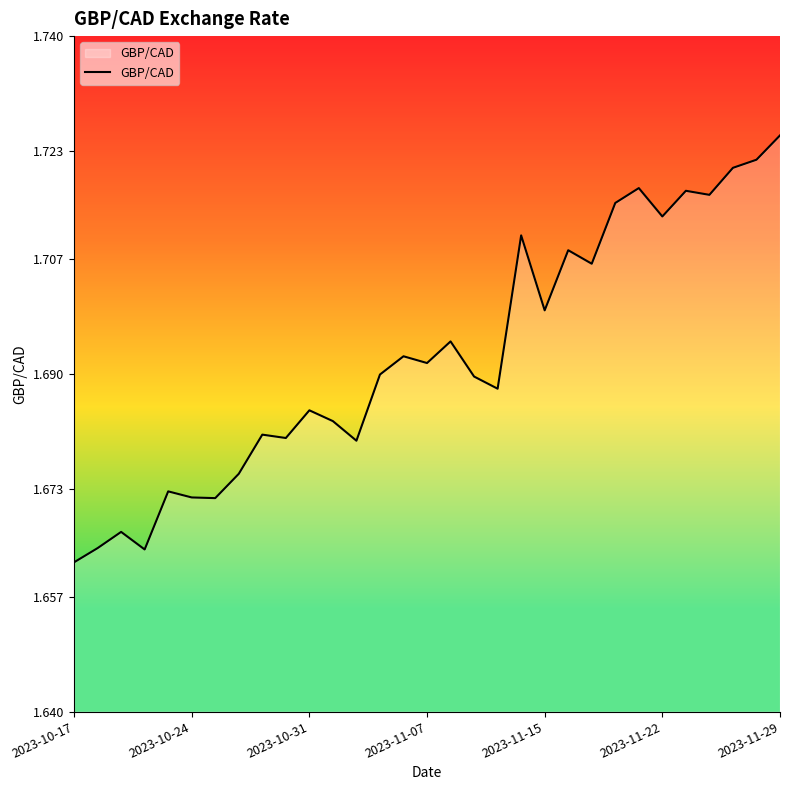

How many distinct data groups are displayed?

1